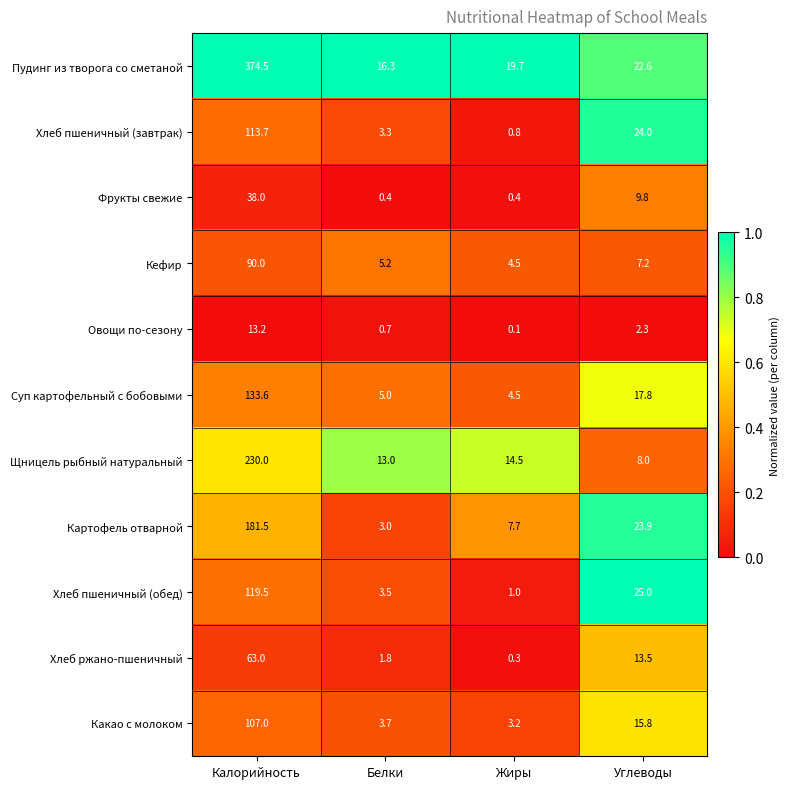

What is the difference between the maximum and minimum values in the Пудинг из творога со сметаной series?

358.2